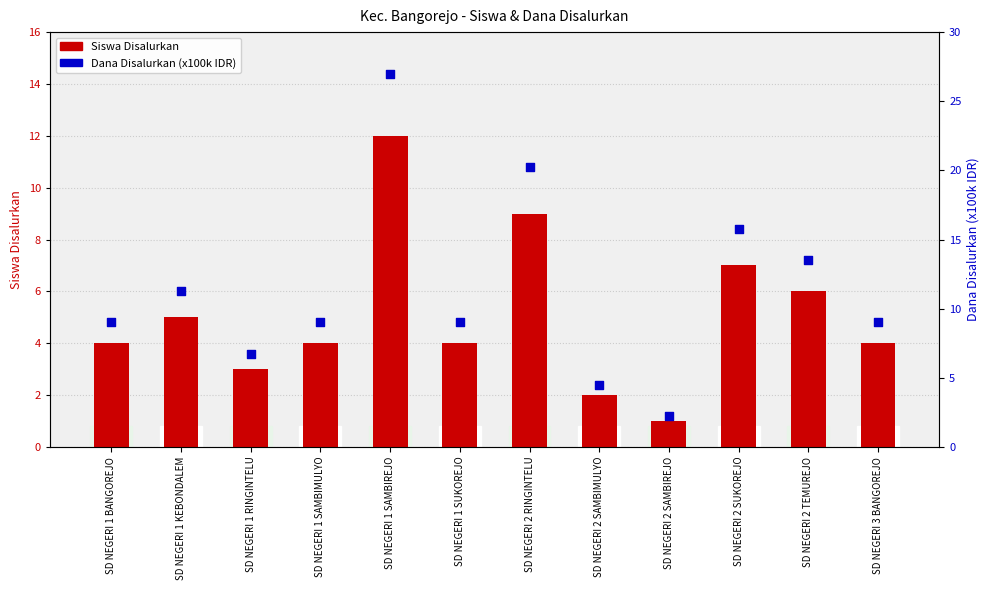

Which series contains the highest Y value?

Dana Disalurkan (x100k)